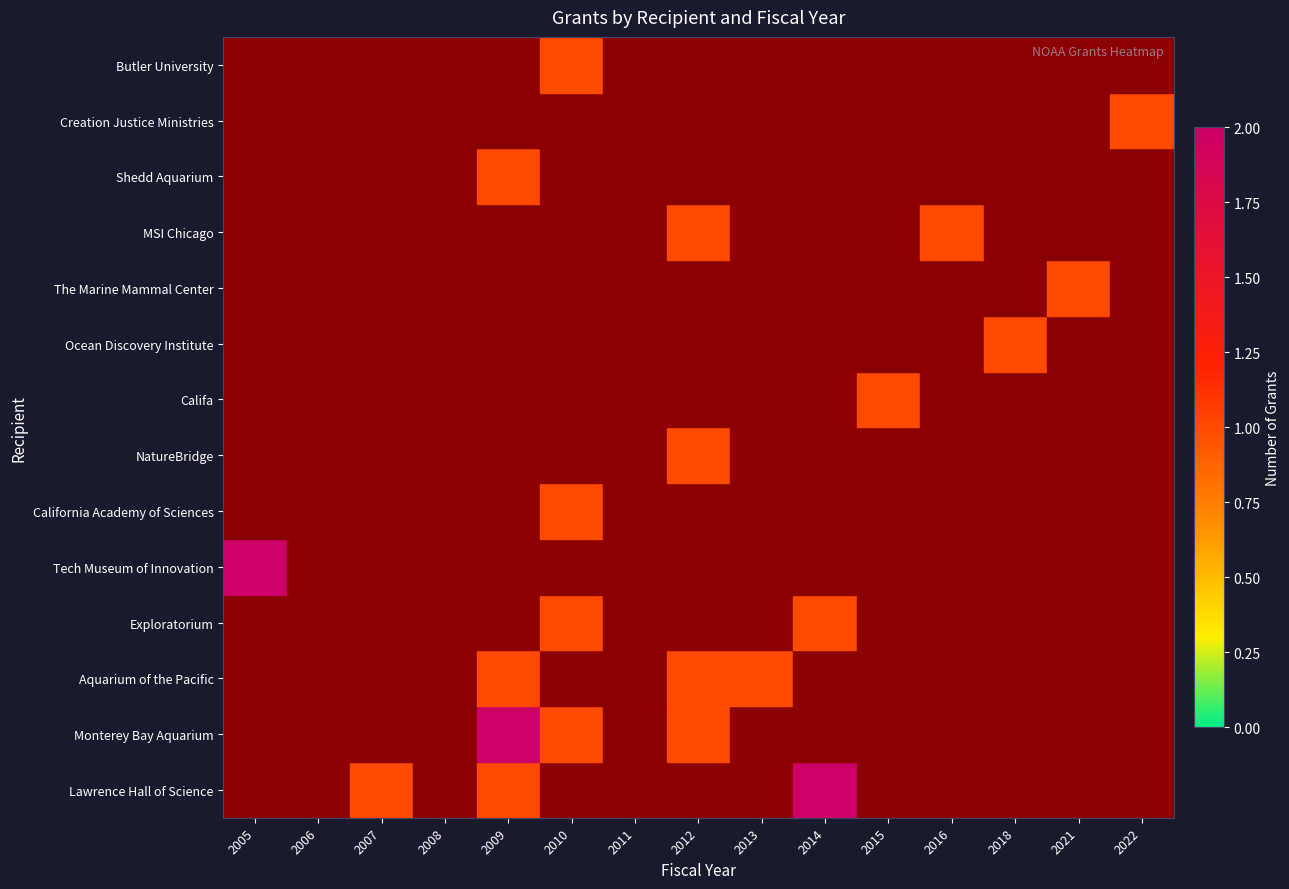

Which series has the largest total across all categories?

Lawrence Hall of Science